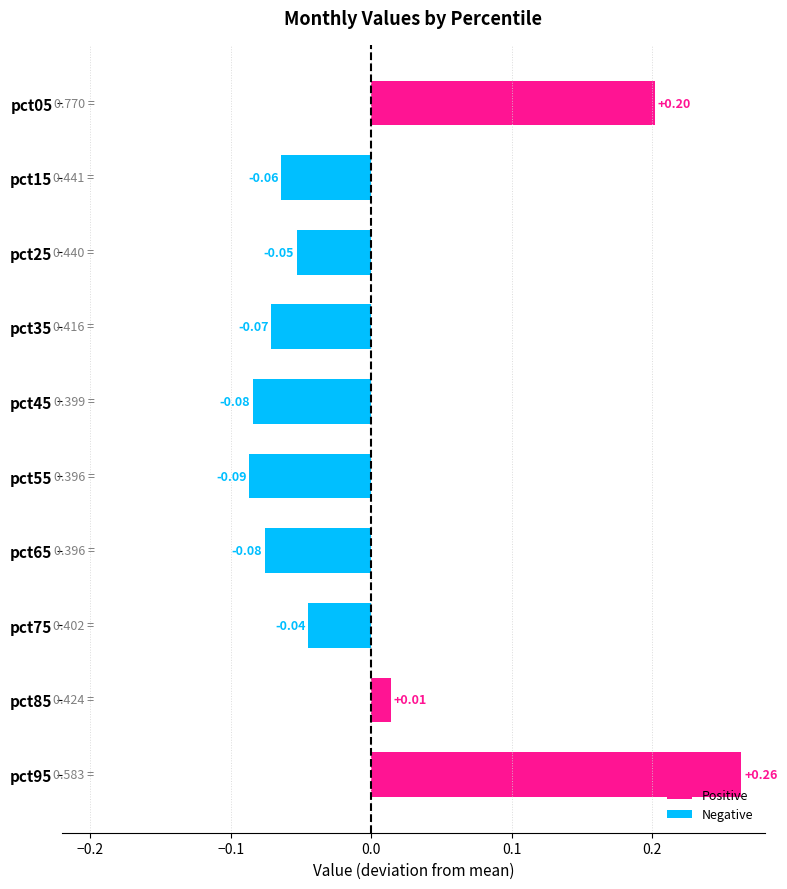

Which has a higher value, pct25 or pct35?

pct25